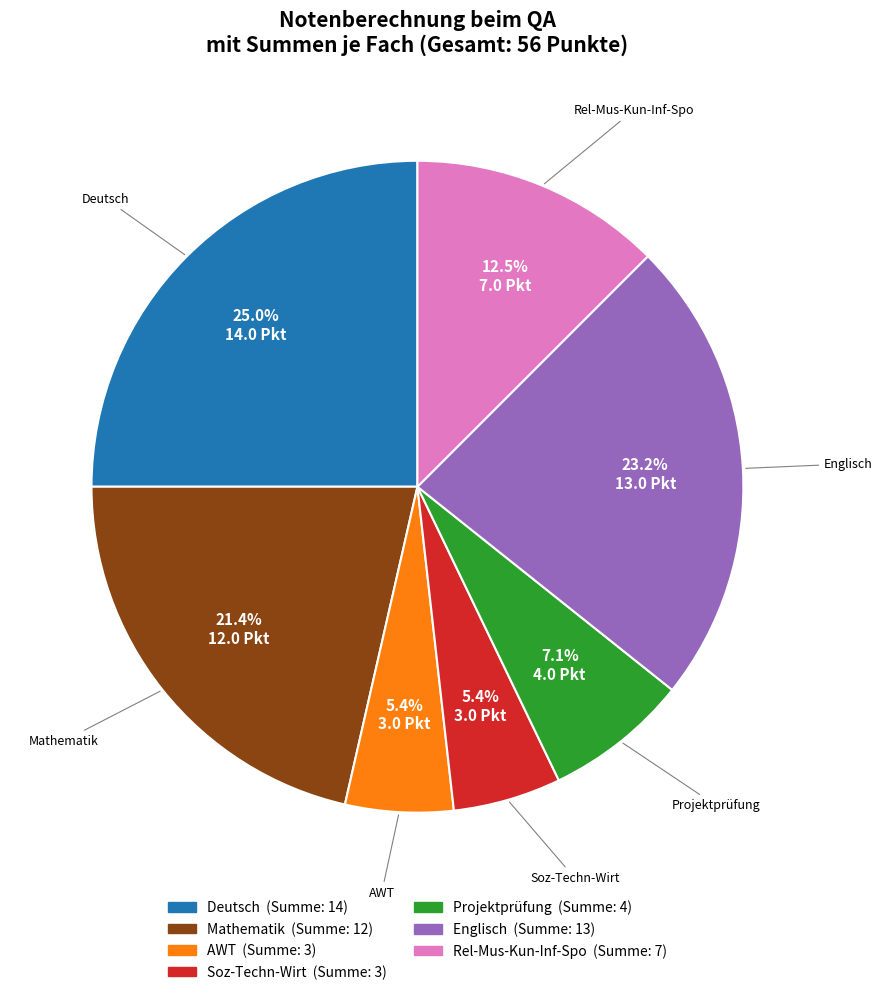

What is the largest slice in the pie chart?

Deutsch